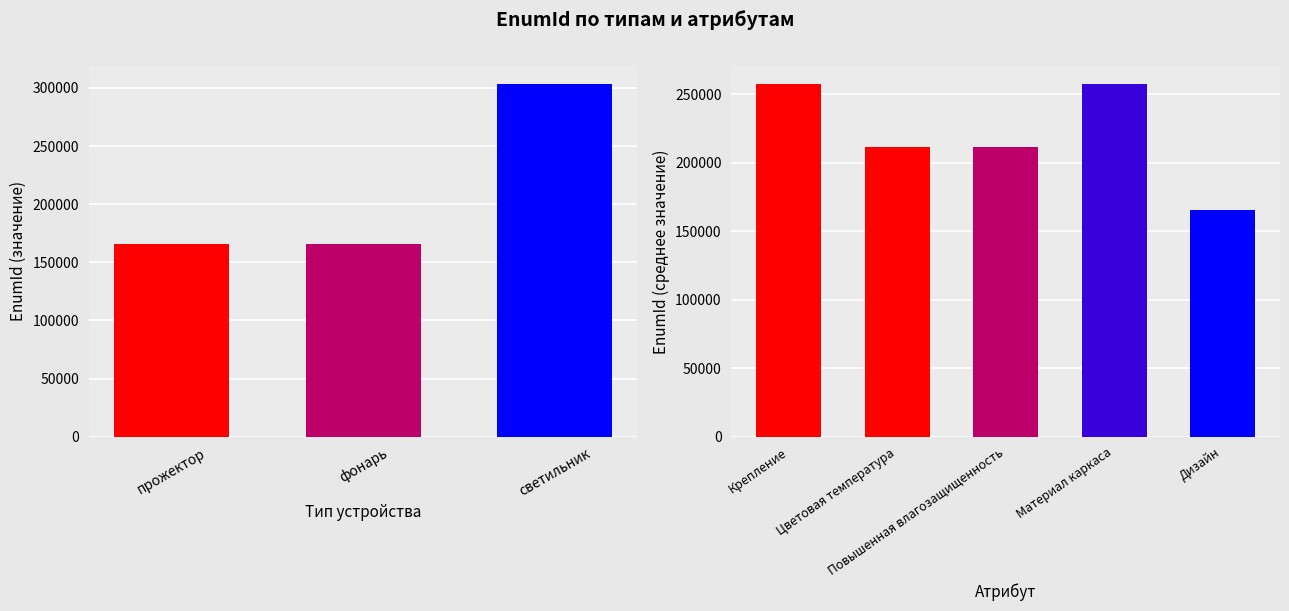

True or false: the data shows 165549 at прожектор.

True